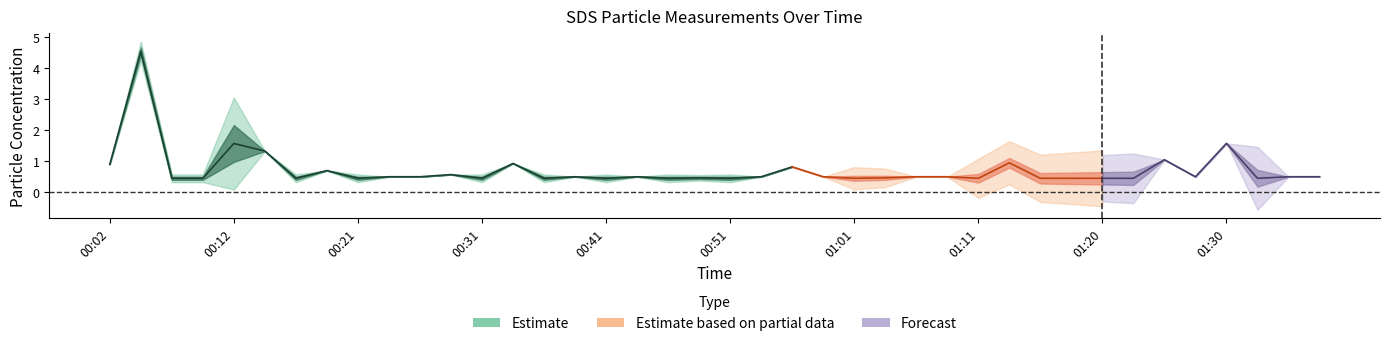

Reading left to right, transcribe all the data shown in this chart.

SDS_P1: 0.9	4.7	0.5	0.5	2.2	1.3	0.5	0.7	0.5	0.5	0.5	0.6	0.5	0.9	0.5	0.5	0.5	0.5	0.5	0.5	0.5	0.5	0.8	0.5	0.5	0.5	0.5	0.5	0.5	1.0	0.5	0.5	0.5	0.5	1.1	0.5	1.6	0.5	0.5	0.5
SDS_P2: 0.9	4.4	0.4	0.4	1.0	1.3	0.4	0.7	0.4	0.5	0.5	0.6	0.4	0.9	0.4	0.5	0.4	0.5	0.4	0.4	0.4	0.5	0.8	0.5	0.4	0.4	0.5	0.5	0.4	0.9	0.4	0.4	0.4	0.4	1.1	0.5	1.6	0.4	0.5	0.5